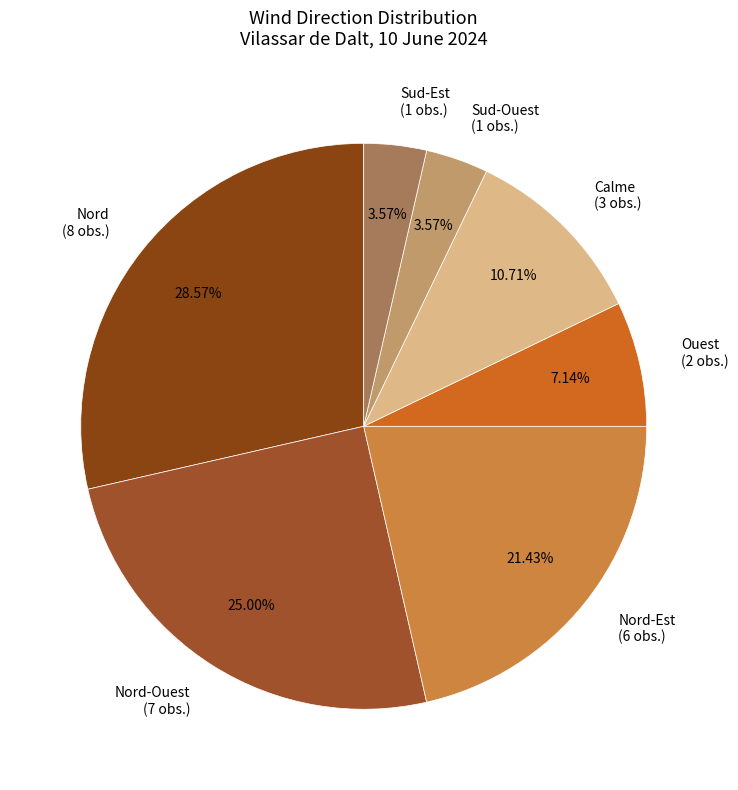

Do Ouest (2 obs.) and Nord-Ouest (7 obs.) together represent more than half of the pie?

No